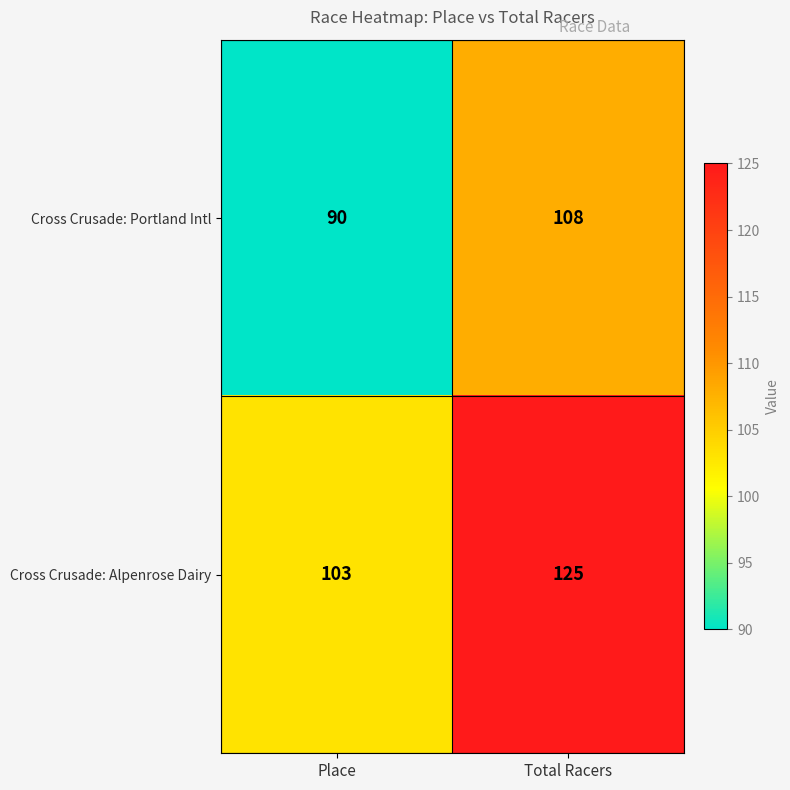

List the series in order of their overall mean, lowest first.

Cross Crusade: Portland Intl, Cross Crusade: Alpenrose Dairy